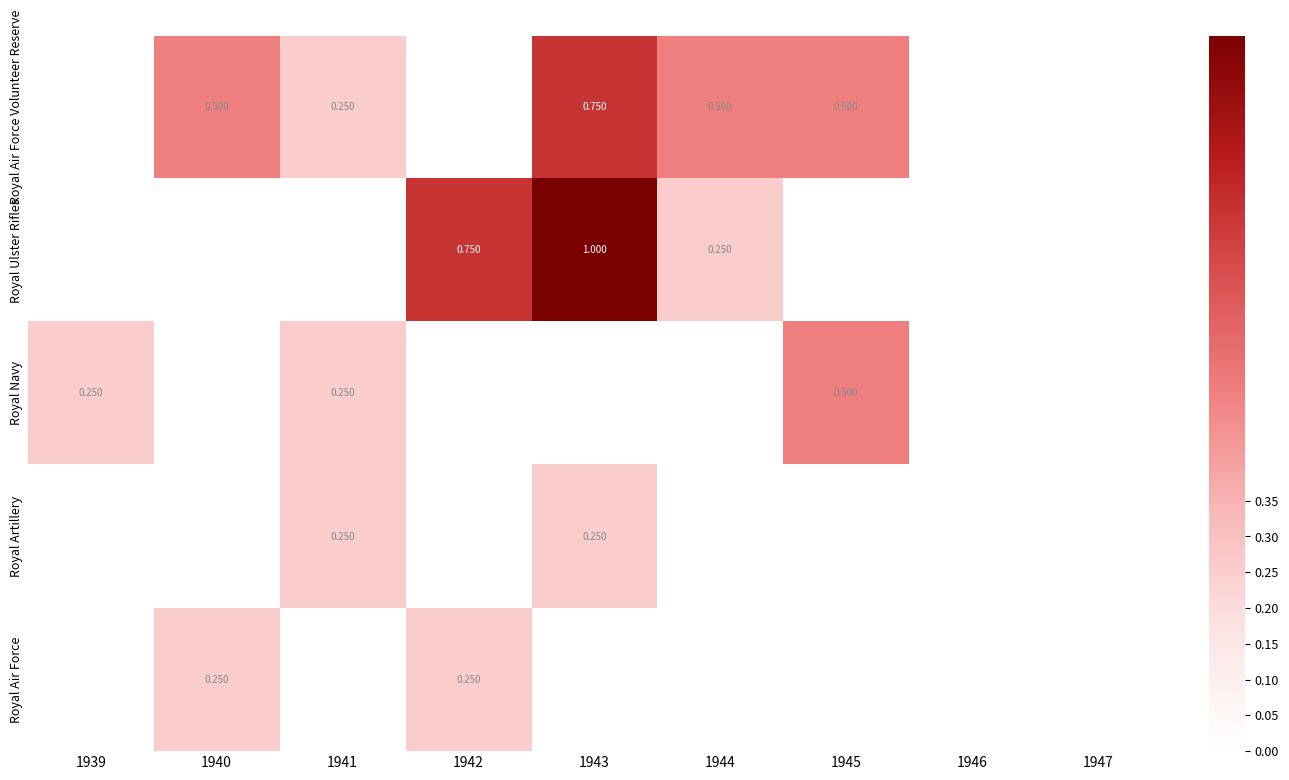

What is the difference between the Royal Ulster Rifles values at 1944 and 1941?

0.2